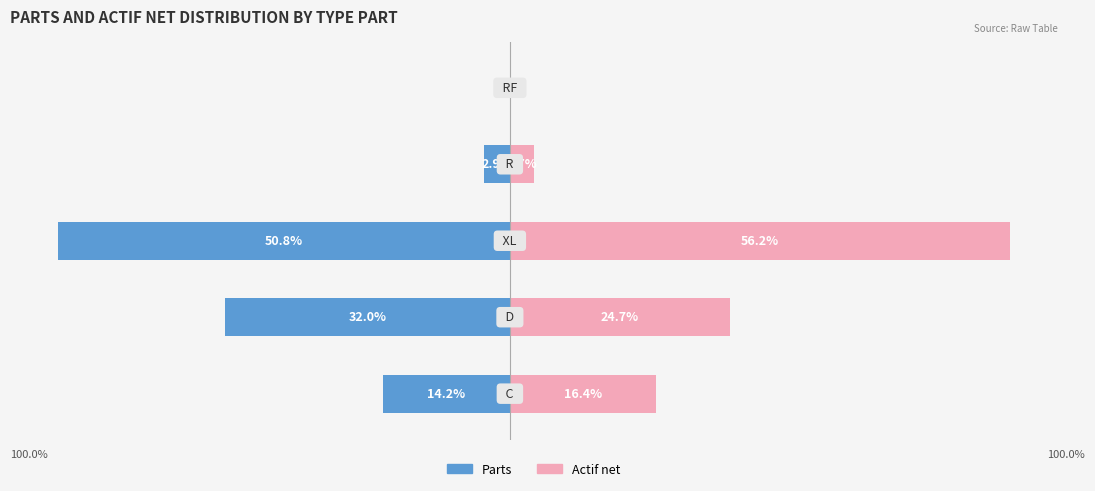

What is the sum of all Actif net values?

100.0